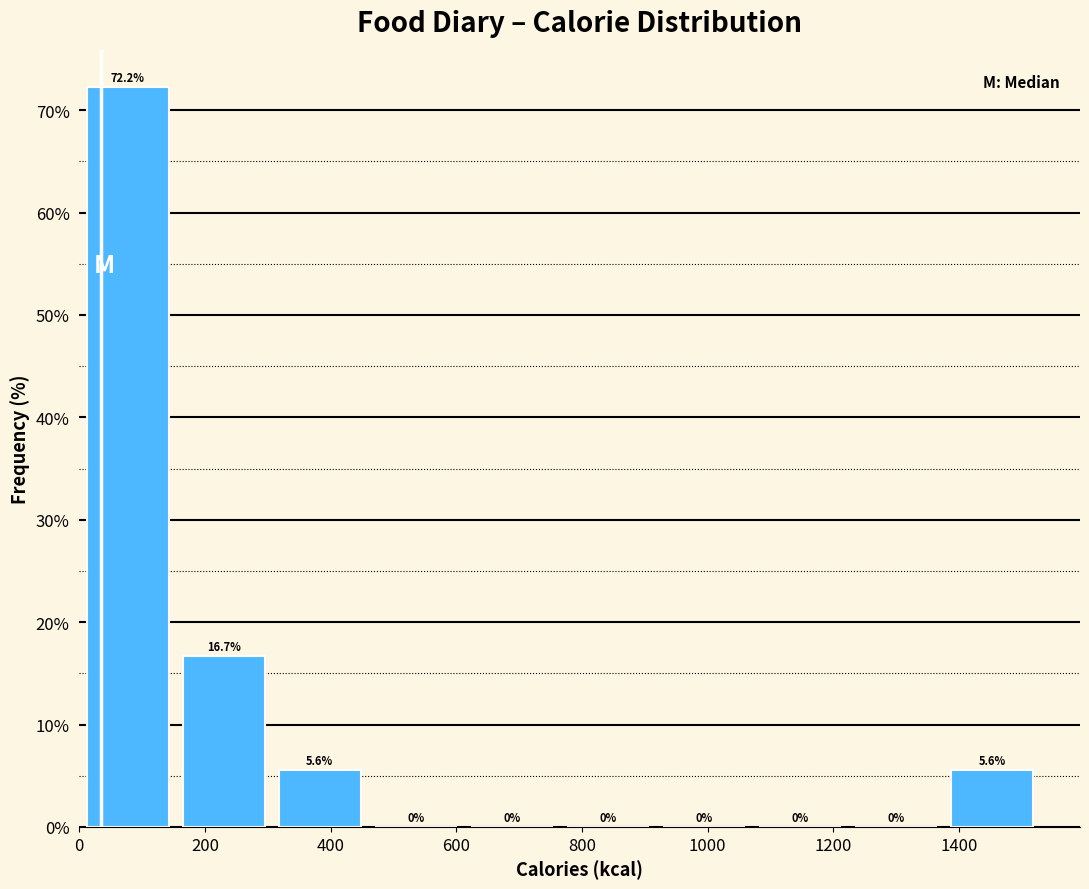

Over which range of the x-axis is the bar tallest?

0 to 160